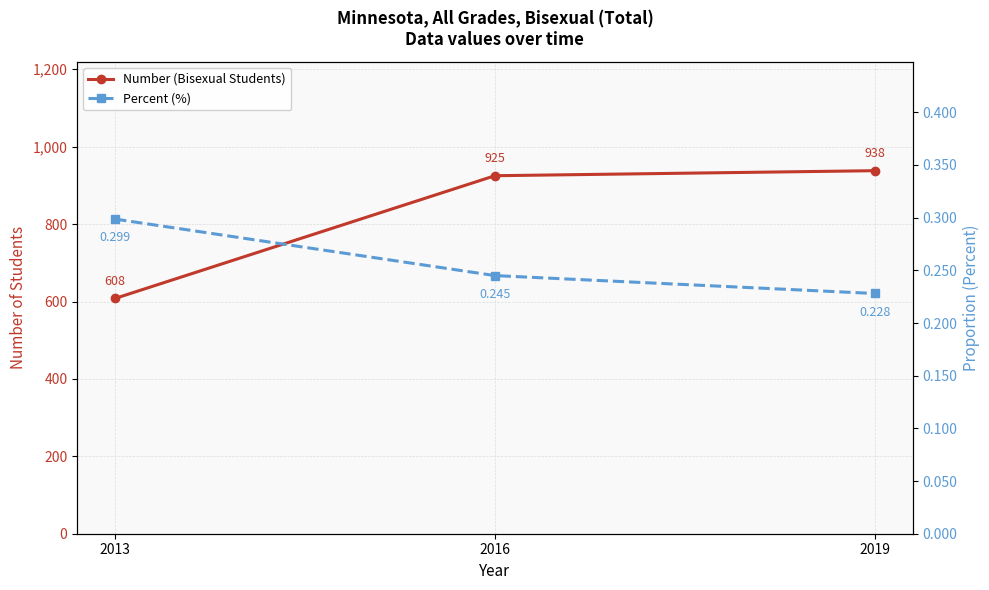

What is the sum of the Number (Bisexual Students) values at 2019 and 2013?

1546.0